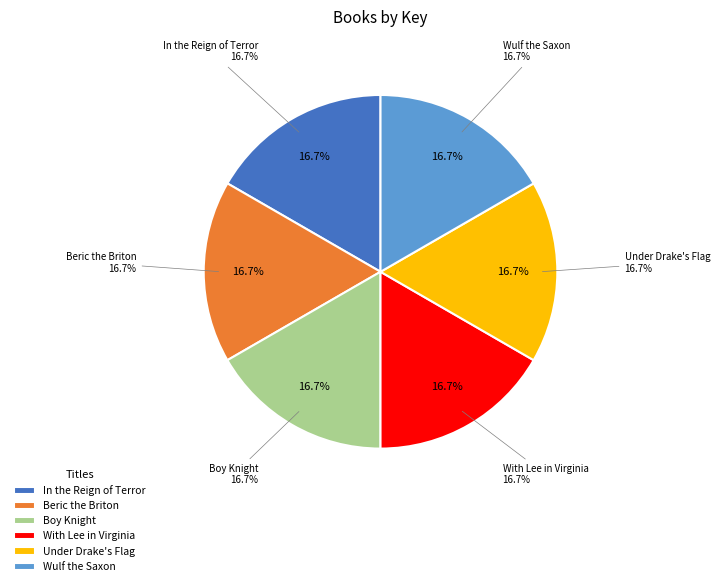

To the nearest percent, what percentage of the pie is Boy Knight?

17%